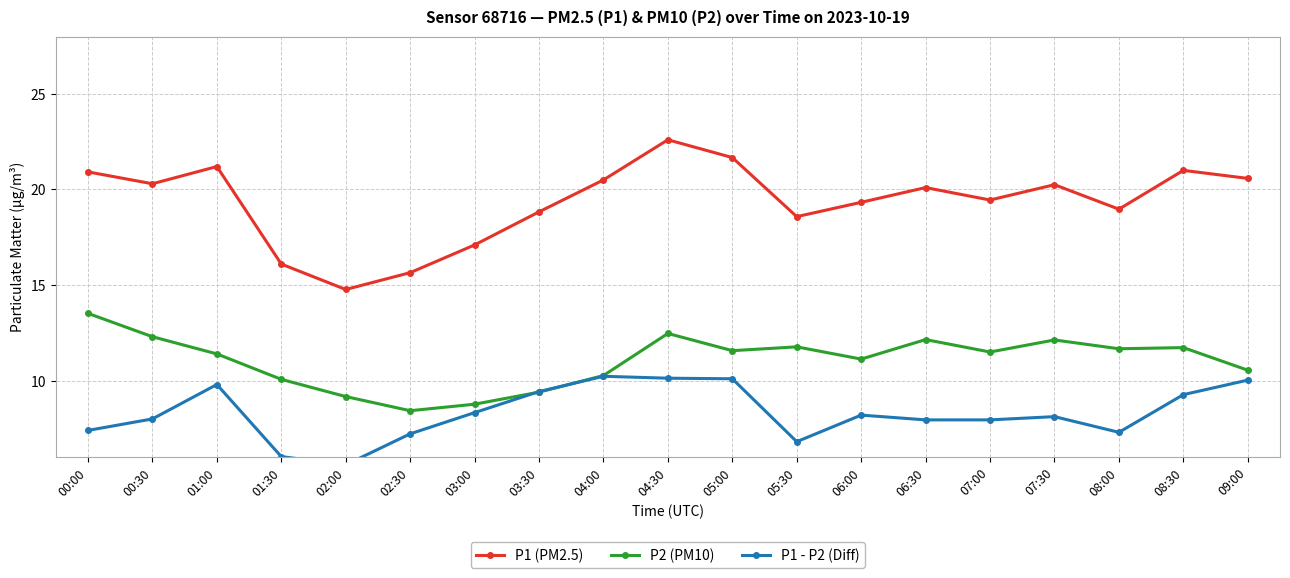

In P2 (PM10), how many points are higher than both neighbors (excluding endpoints)?

5